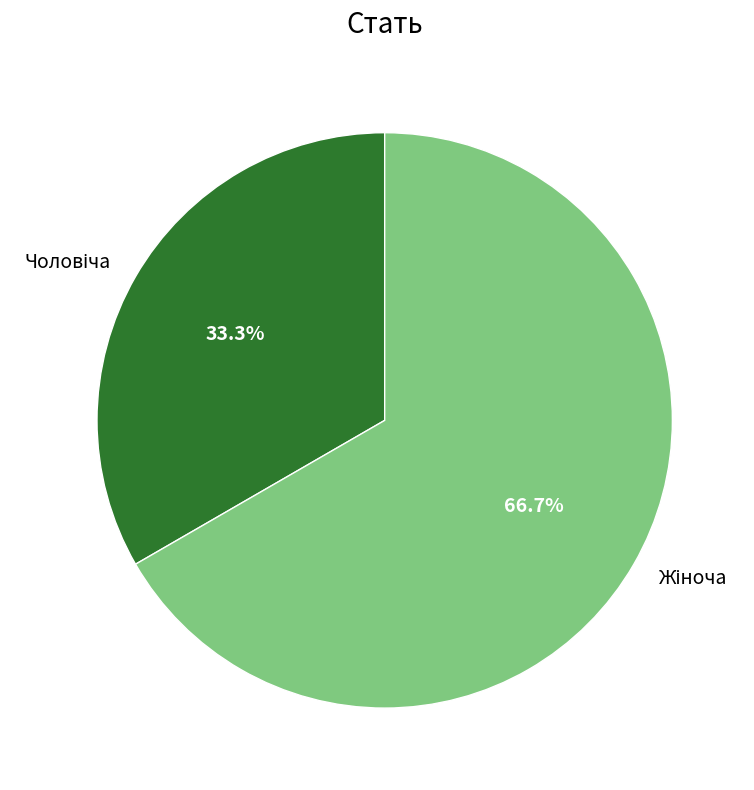

Is there a majority slice in this chart?

Yes